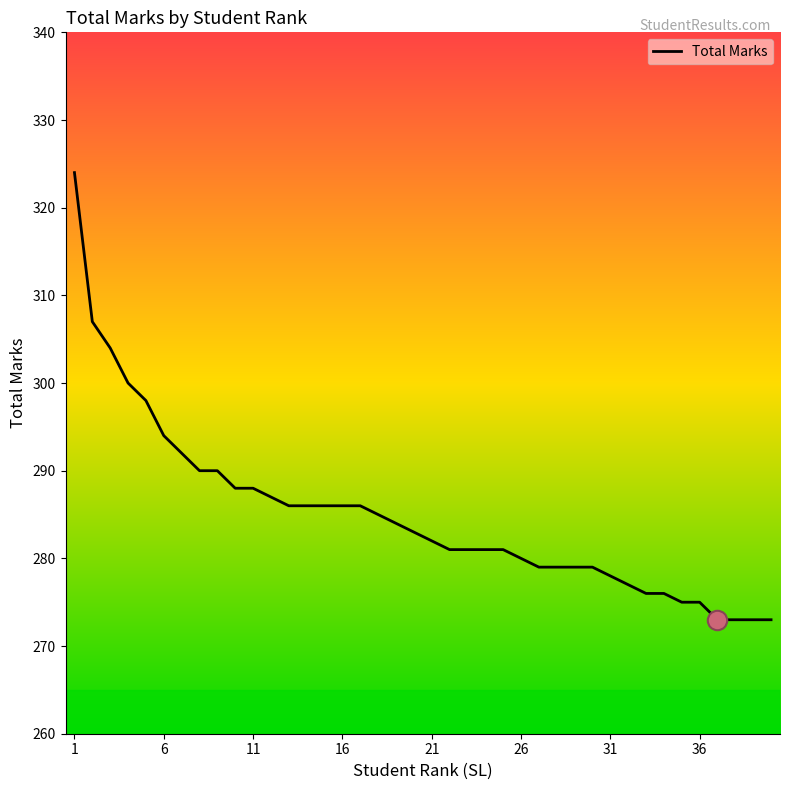

Does the chart have visible grid lines?

No